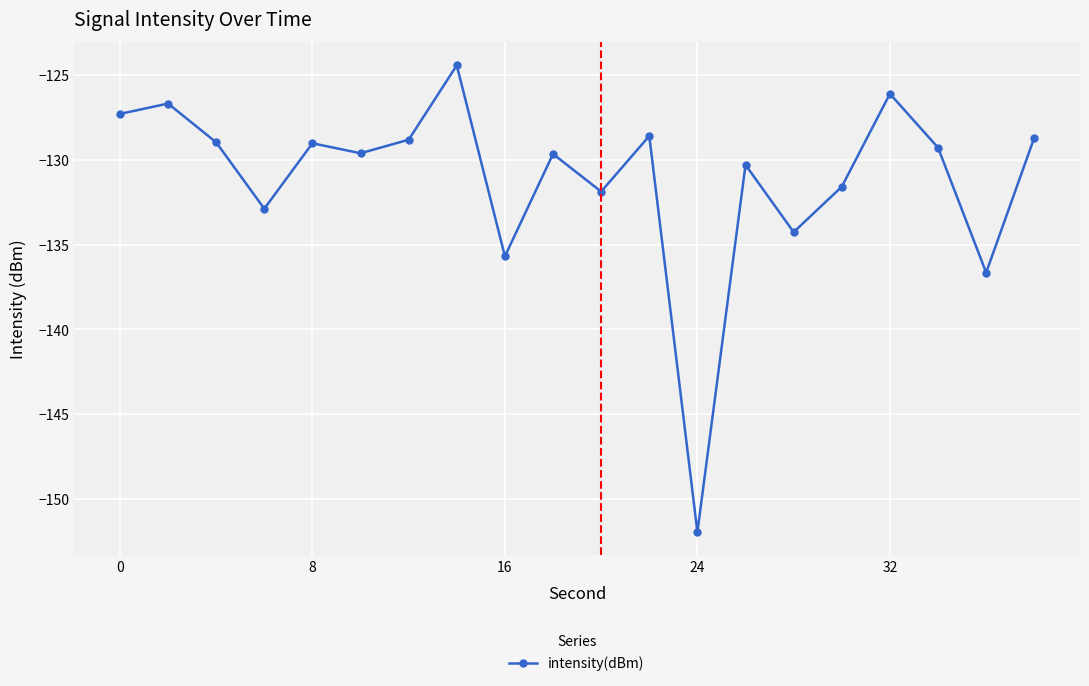

What is the value of the 18th point from the left?

-129.3